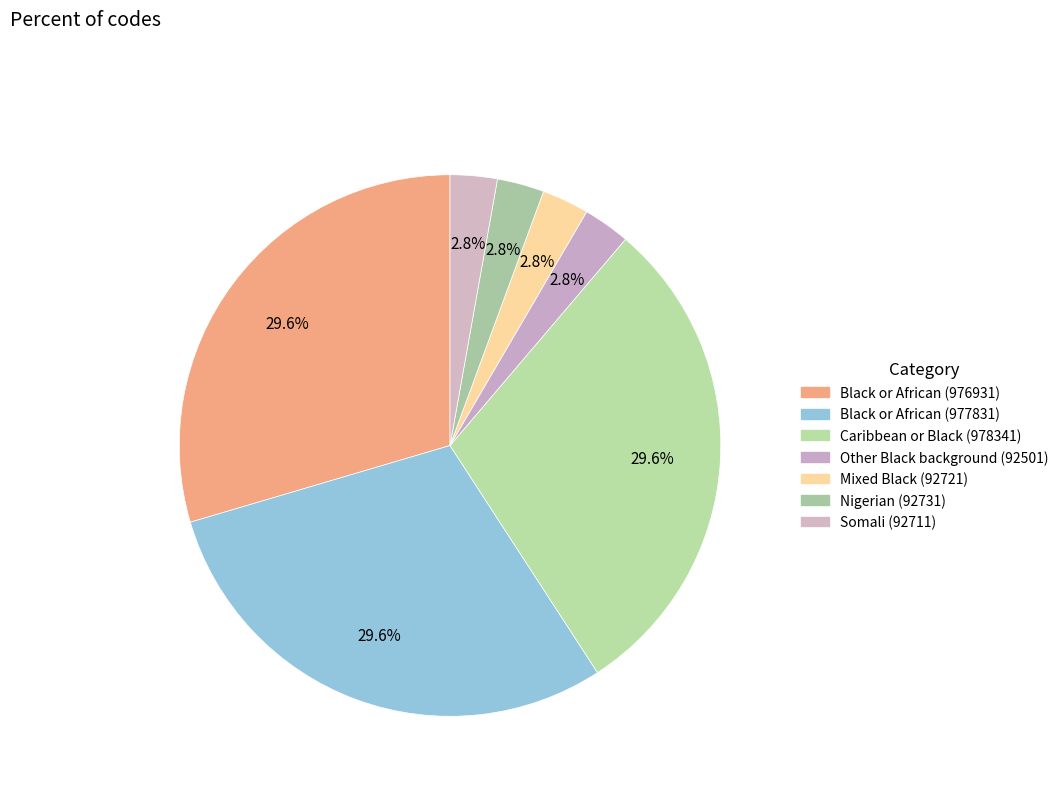

Is there a majority slice in this chart?

No